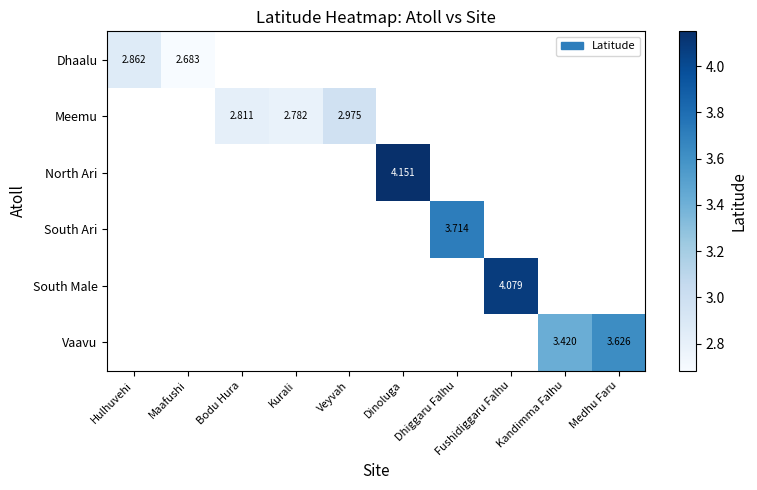

List the series in order of their overall mean, highest first.

Dhaalu, Meemu, North Ari, South Ari, South Male, Vaavu